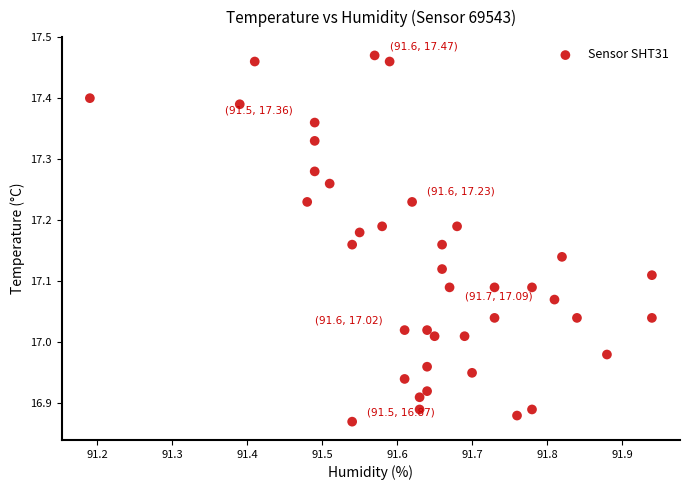

What is the range of X values (max minus min)?

0.8